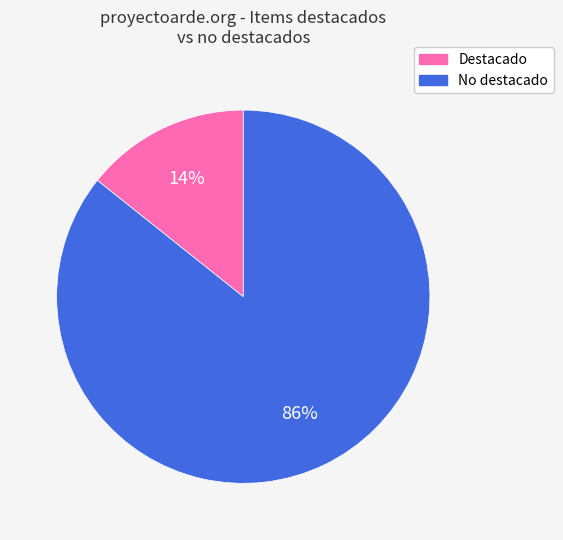

What is the smallest slice in the pie chart?

Destacado